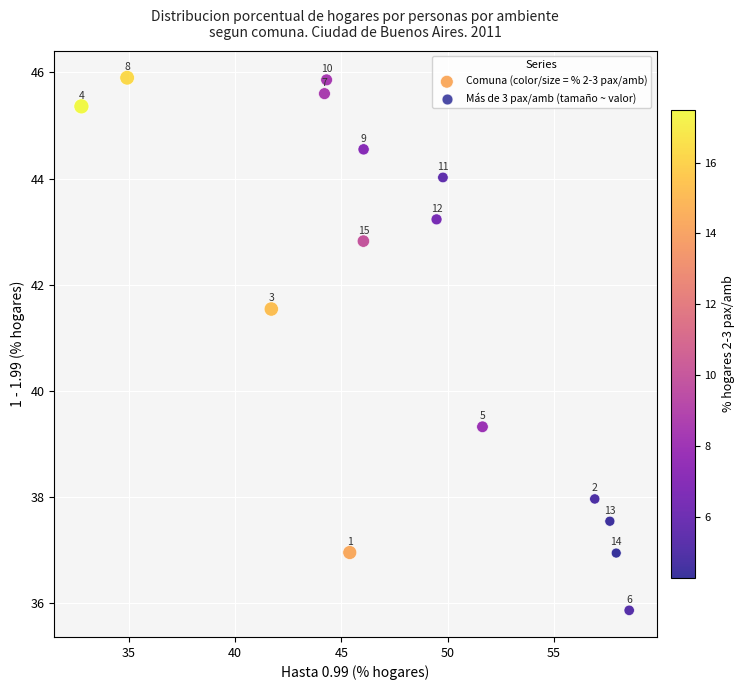

What is the range of X values (max minus min)?

25.8